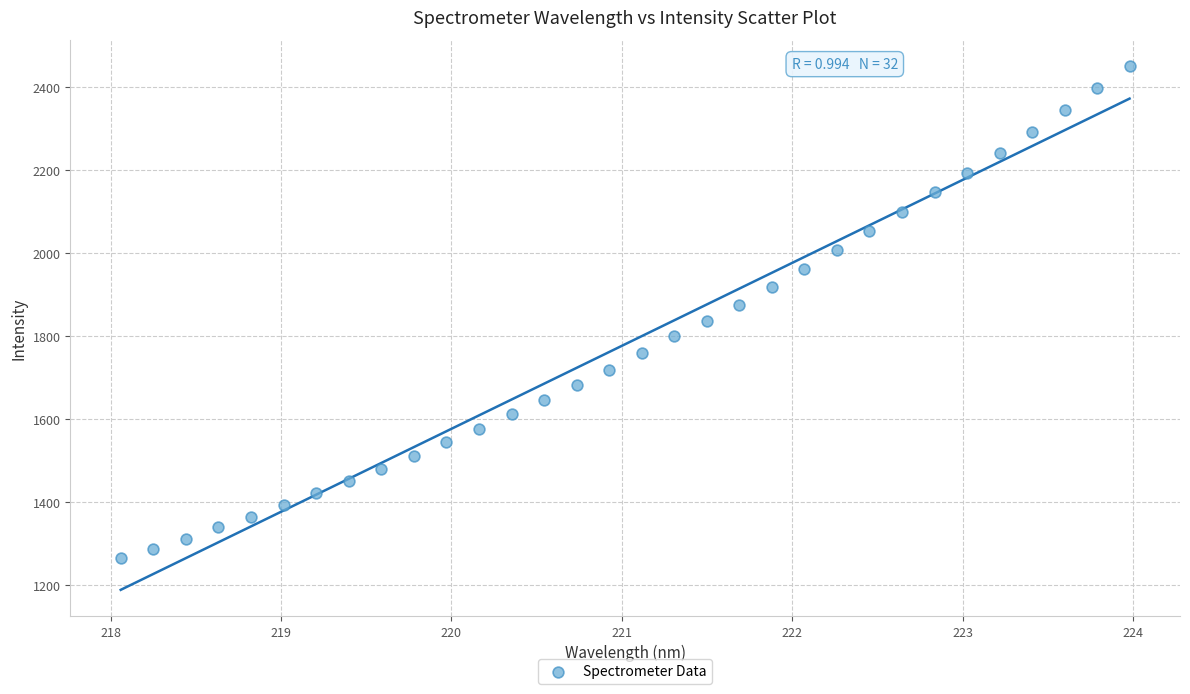

What is the range of X values (max minus min)?

5.9